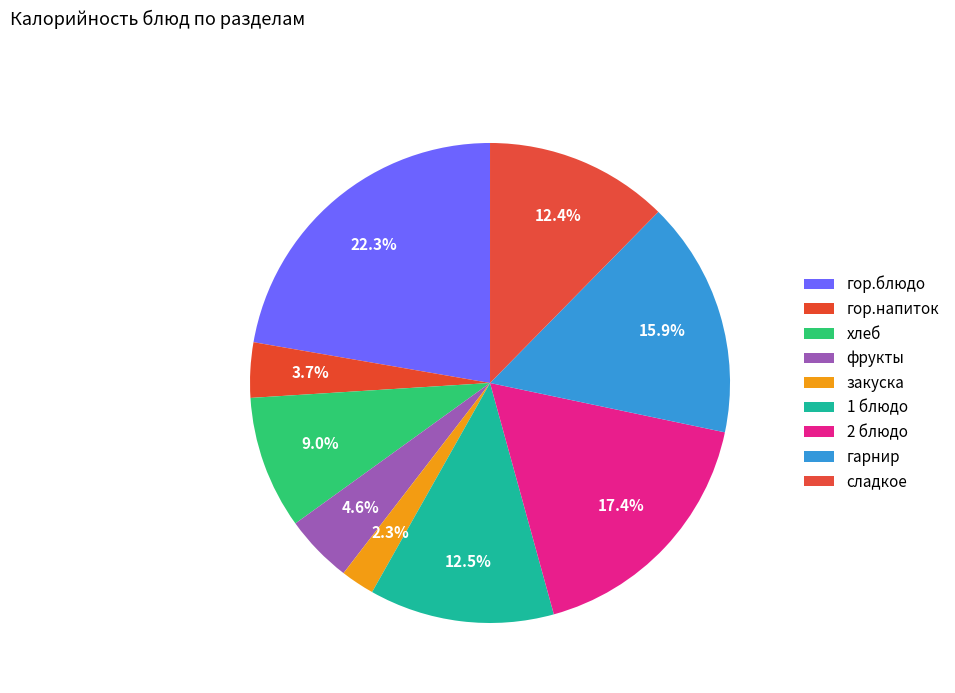

Is 2 блюдо the majority of the pie?

No